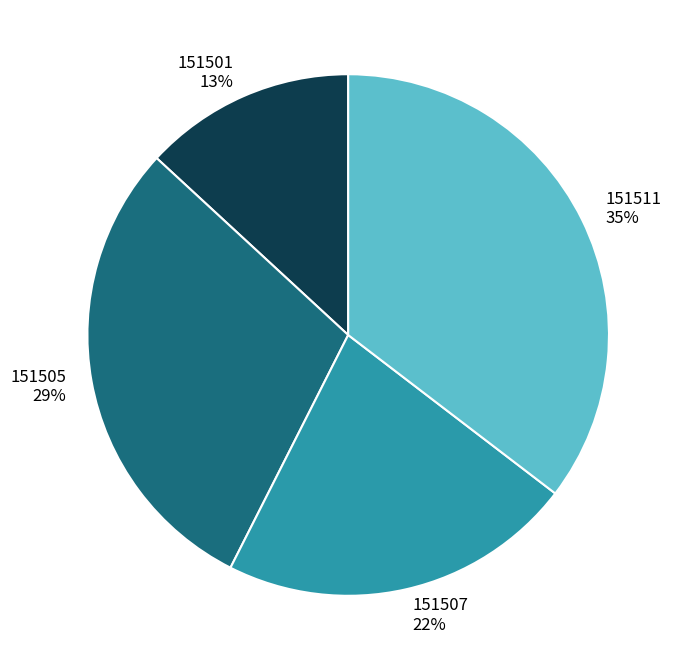

To the nearest percent, what is the difference between the largest and smallest slice percentages?

22%